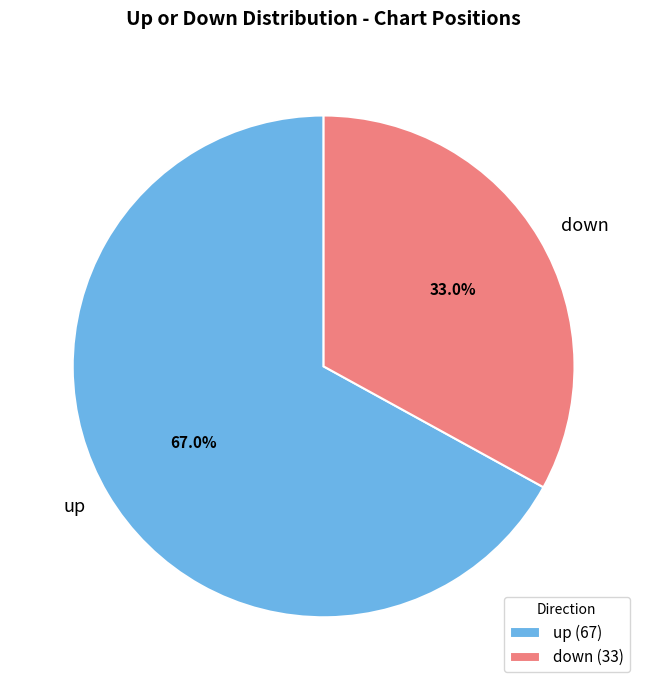

What percentage do down and up together represent?

100.0%